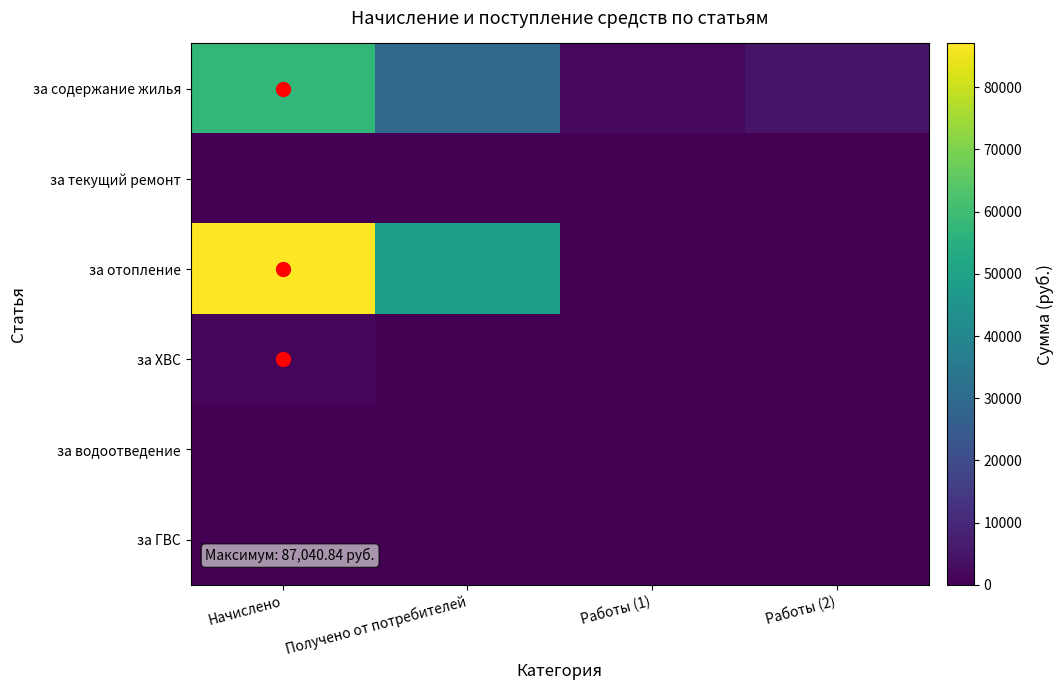

At which category is the sum across all series the highest?

Начислено